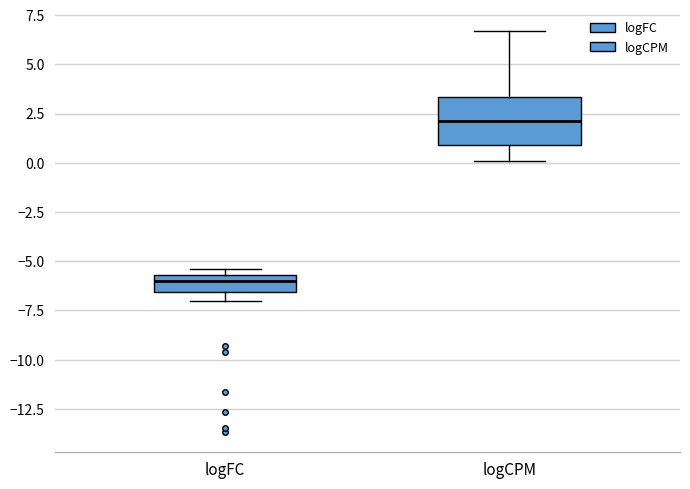

Where does the median line of the box for logCPM sit on the y-axis? The values are not printed on the chart, so give them approximately, as read against the axis.

2.0